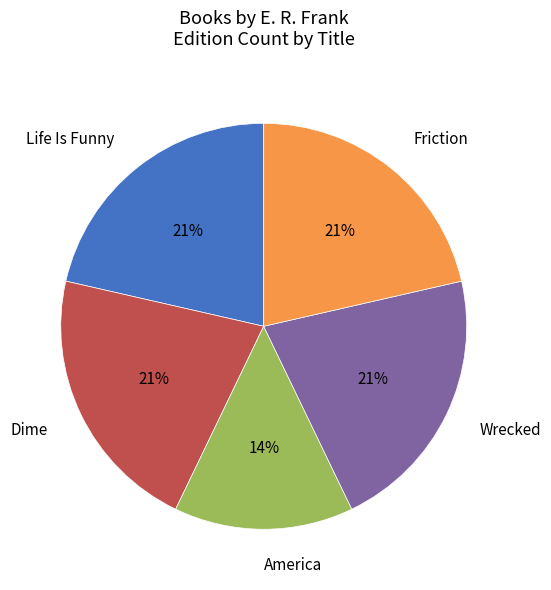

Is Dime the majority of the pie?

No